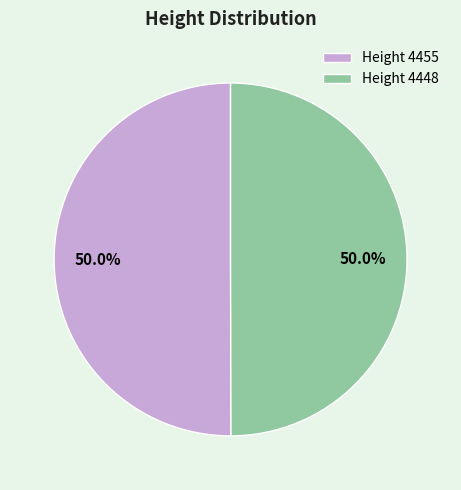

What is the ratio of the value at Height 4448 to the value at Height 4455?

1.0